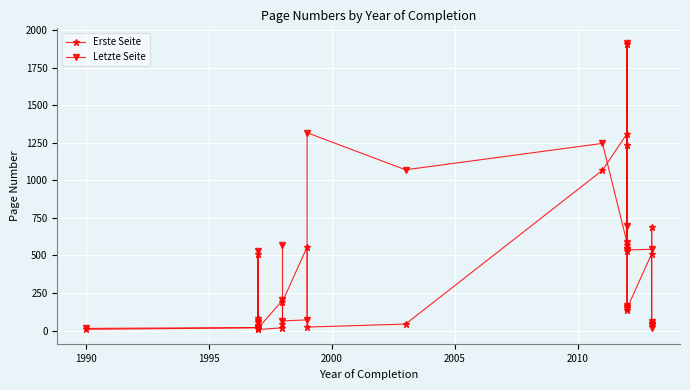

Reading left to right, extract all data points from this chart.

Erste Seite: 8	18	84	54	513	7	18	44	193	556	23	43	1068	1312	529	1237	568	1912	138	148	512	693	42	49
Letzte Seite: 14	20	59	21	531	14	201	573	64	71	1318	1071	1247	584	1918	535	165	149	699	537	541	56	38	20